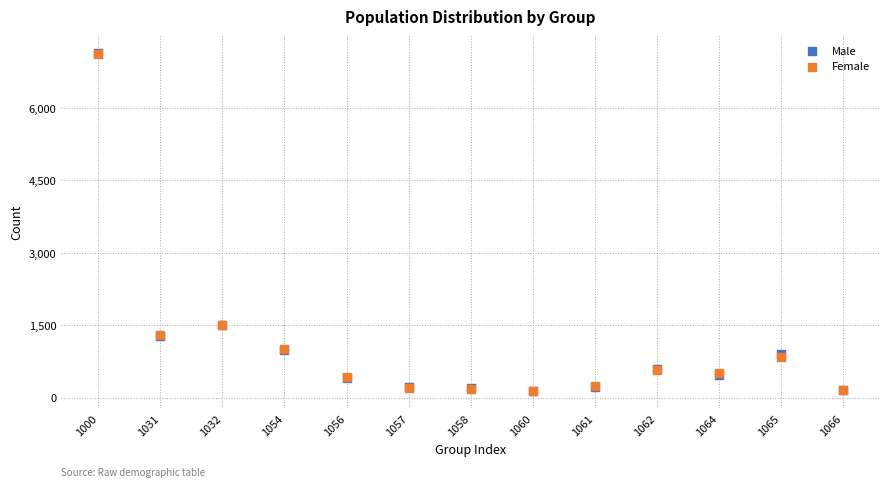

Which series has the largest Y range (max minus min)?

Male